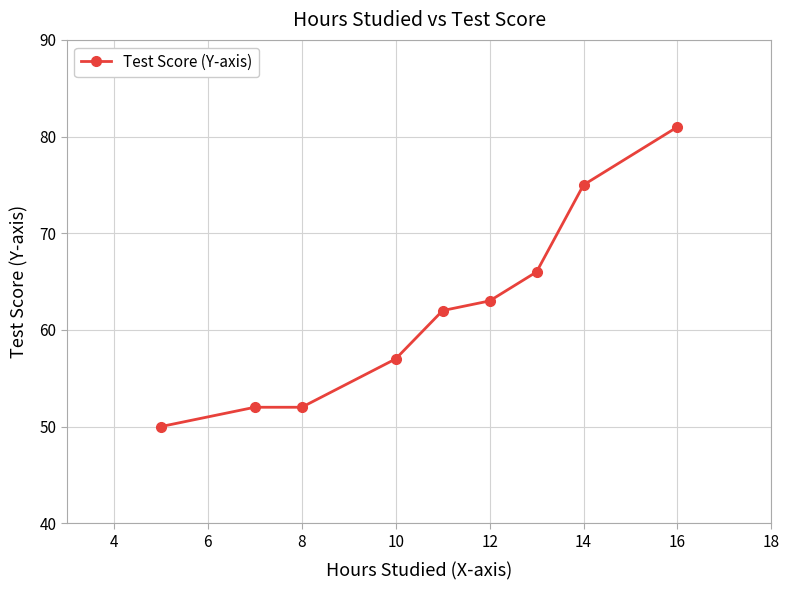

Does the chart display data point markers on the line(s)?

Yes